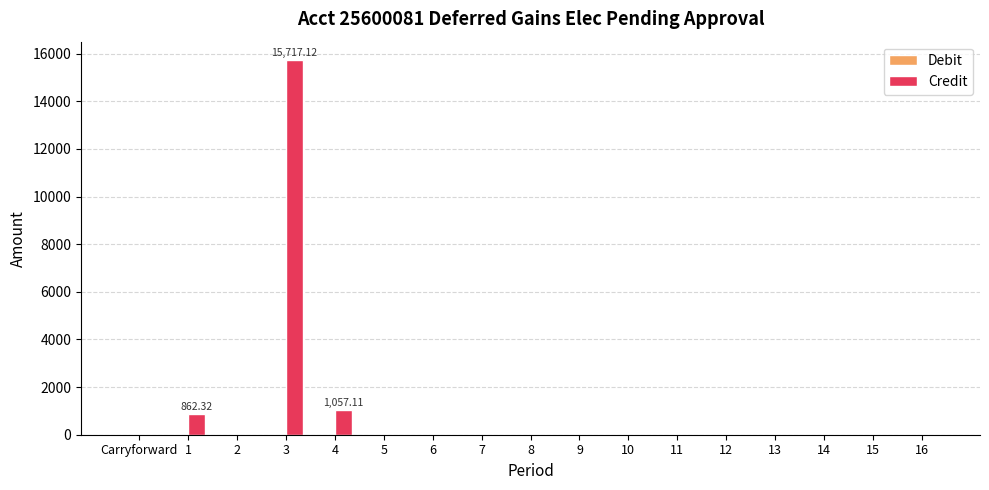

What is the sum of the values at 3 and 12?

15717.1